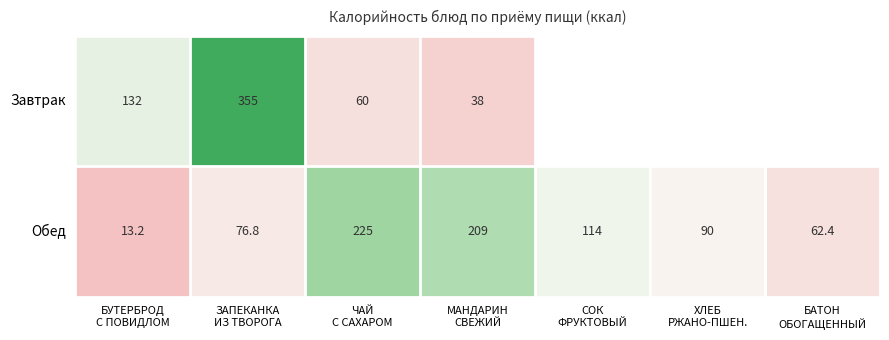

What is the minimum value for Обед?

13.2